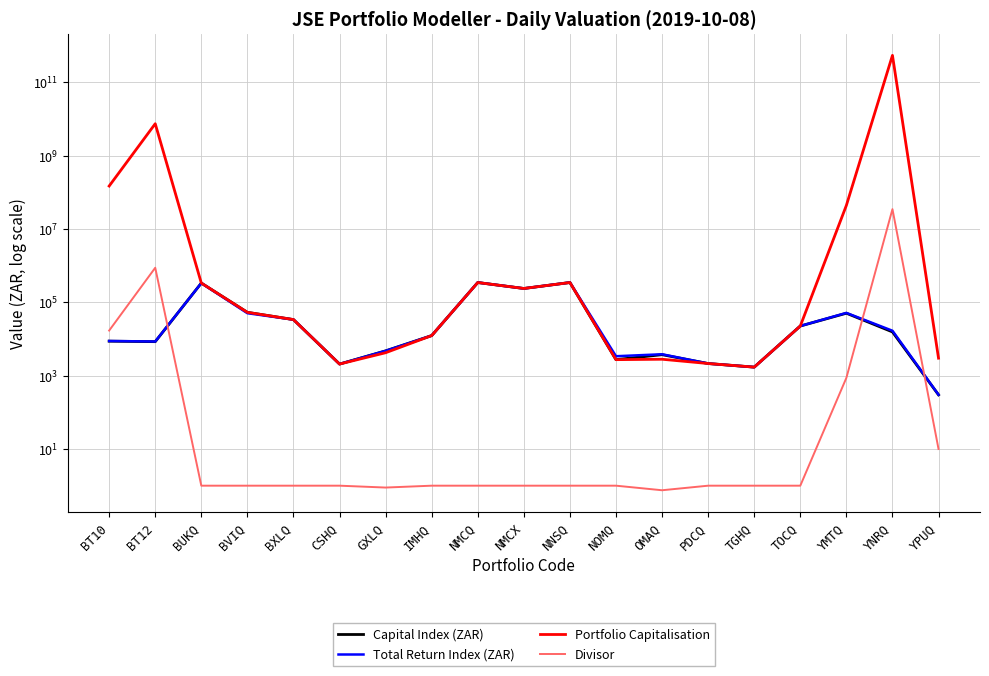

The Portfolio Capitalisation series shows 147650675.0 at BT10. True or false?

True